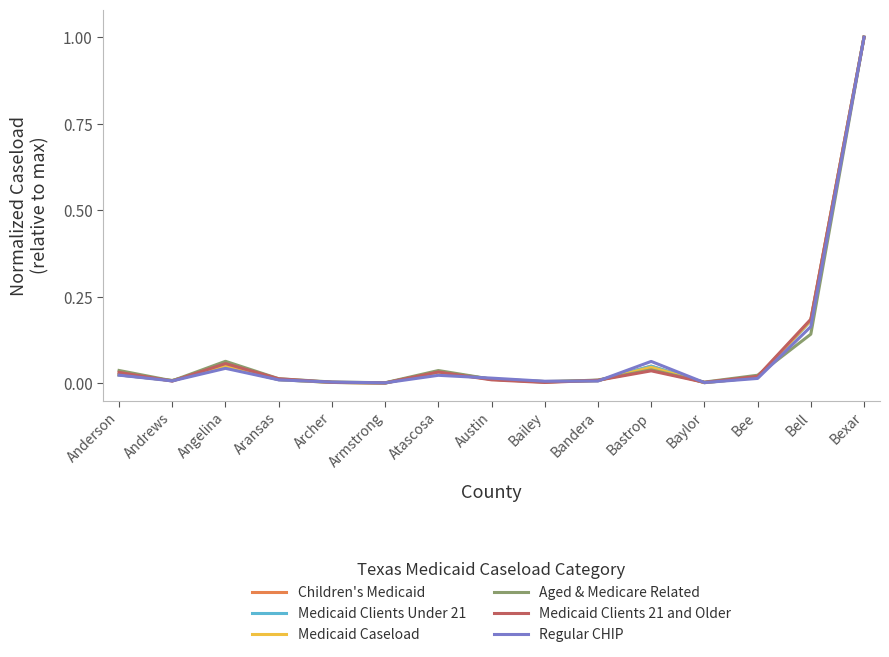

Which category has the highest value across all series?

Bexar